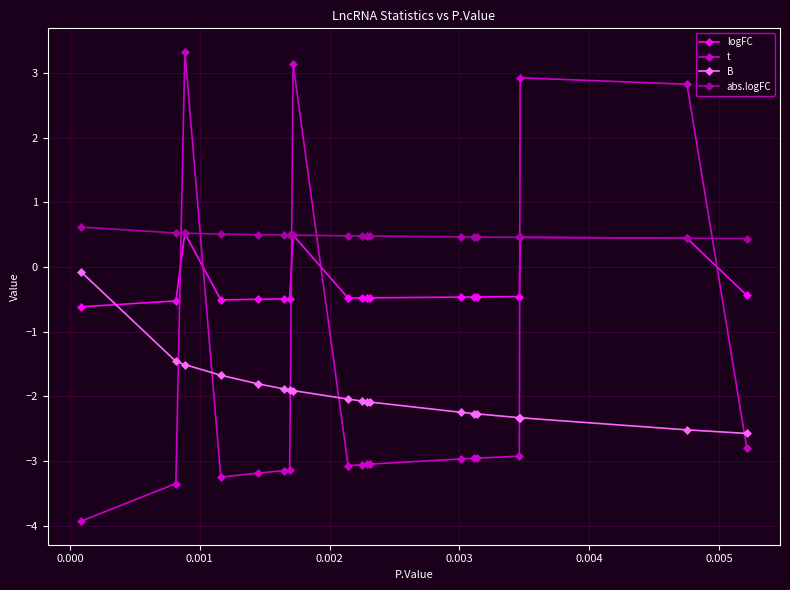

What is the value of the B point at the 5th from the left?

-1.8